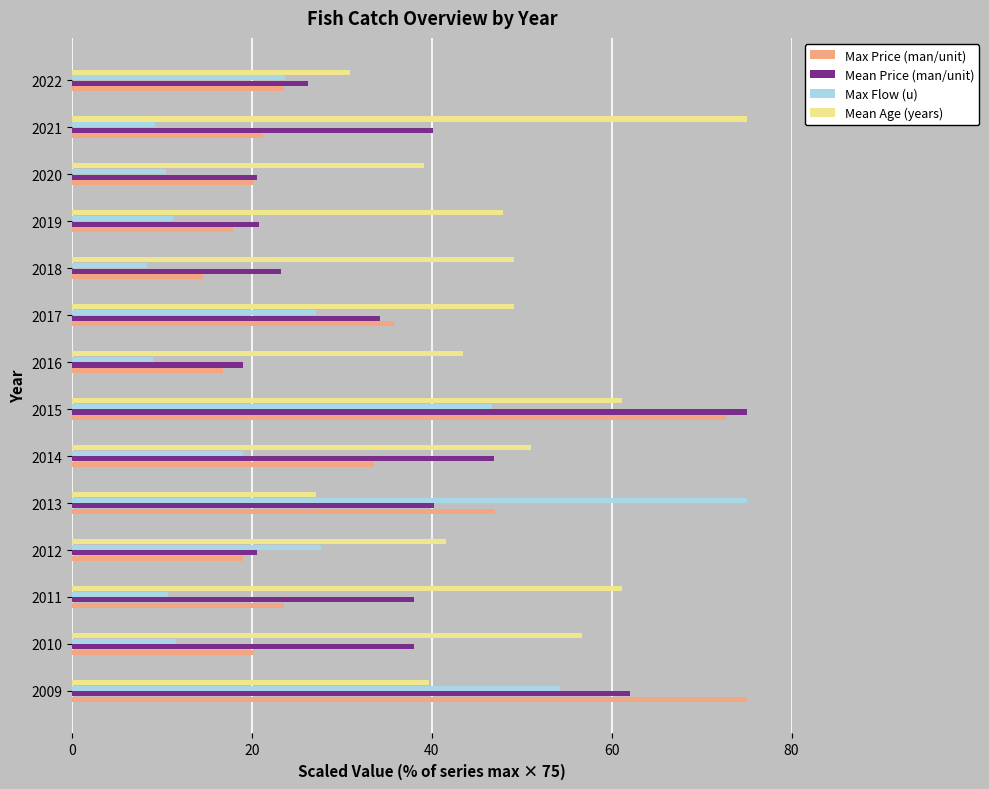

Is it true that Mean Age (years) equals 61.1 at 2015?

True